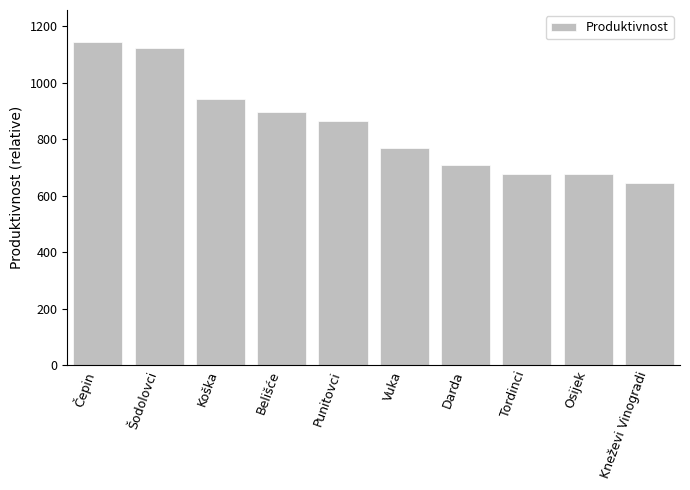

Read the value at Darda.

709.8